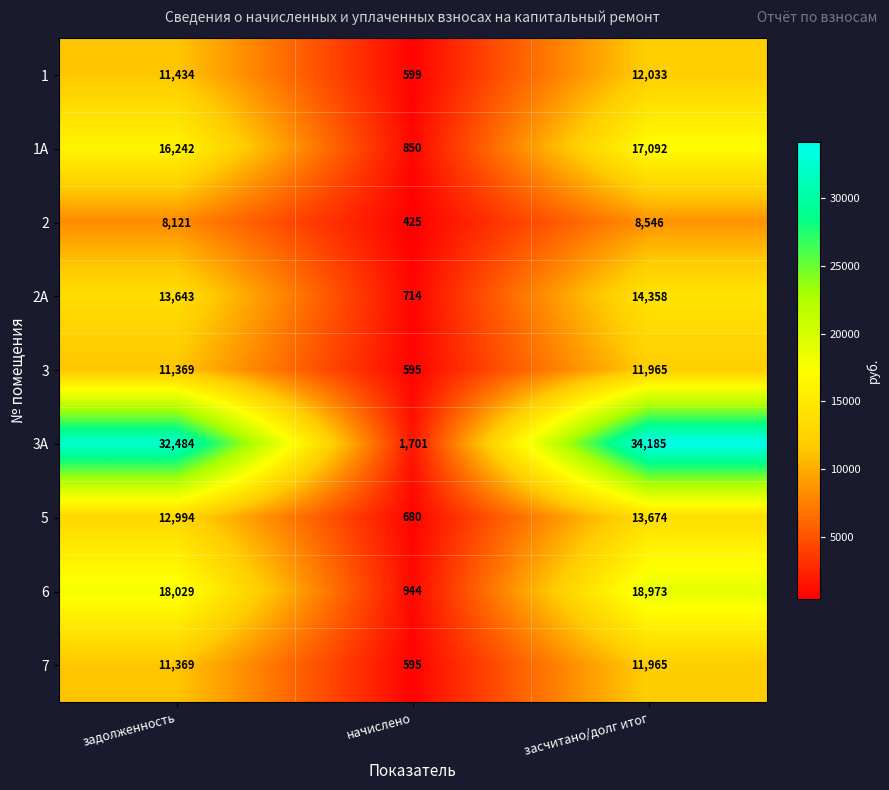

How many distinct data groups are displayed?

9